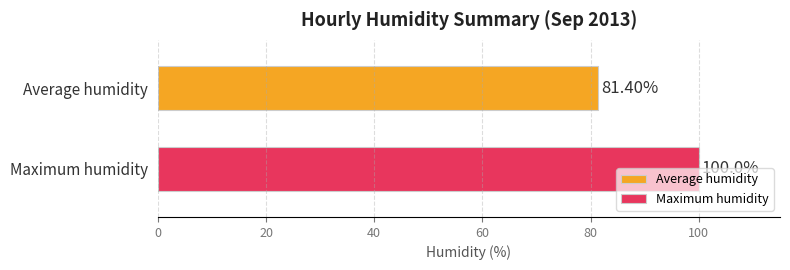

Which series has the widest spread of values?

Average humidity